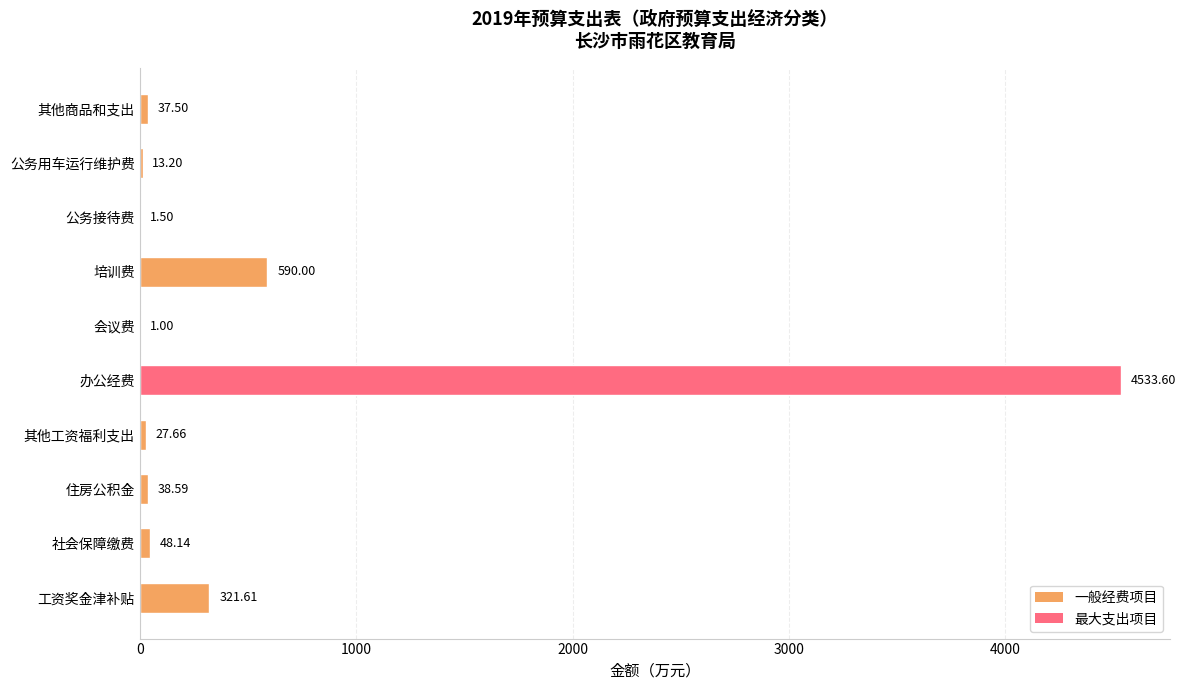

What is the change in value from 社会保障缴费 to 培训费?

+541.9